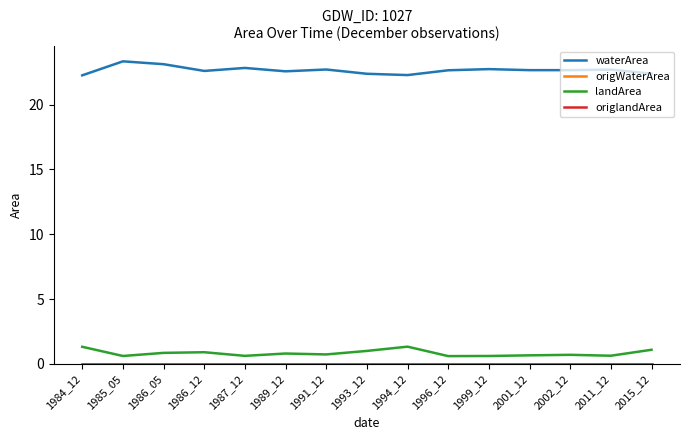

What is the difference between the highest and lowest values at 1986_12?

22.6